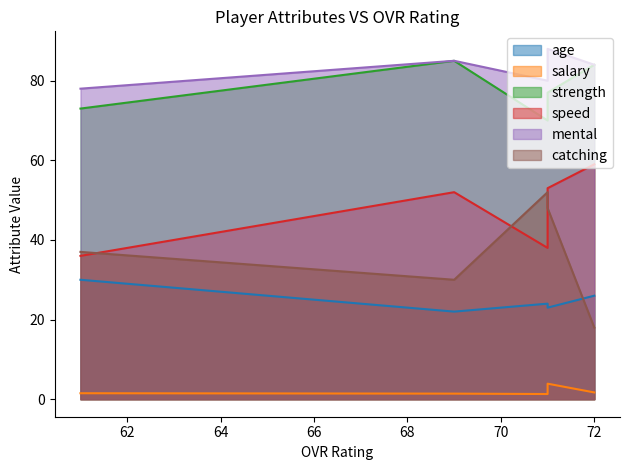

Is it true that speed equals 81.5 at 71?

False